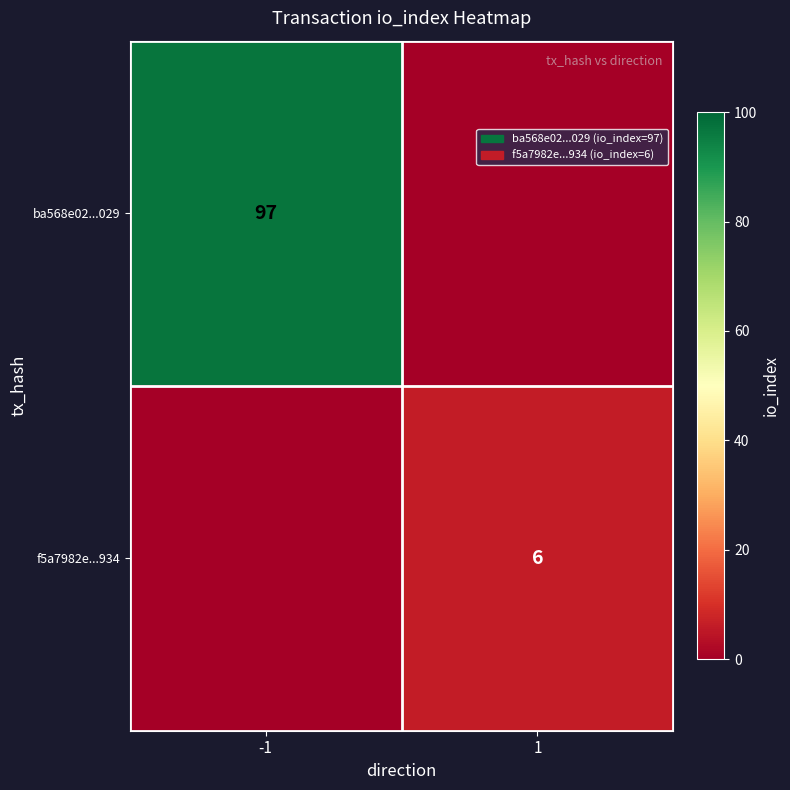

Which has a higher value, 1 or -1?

-1